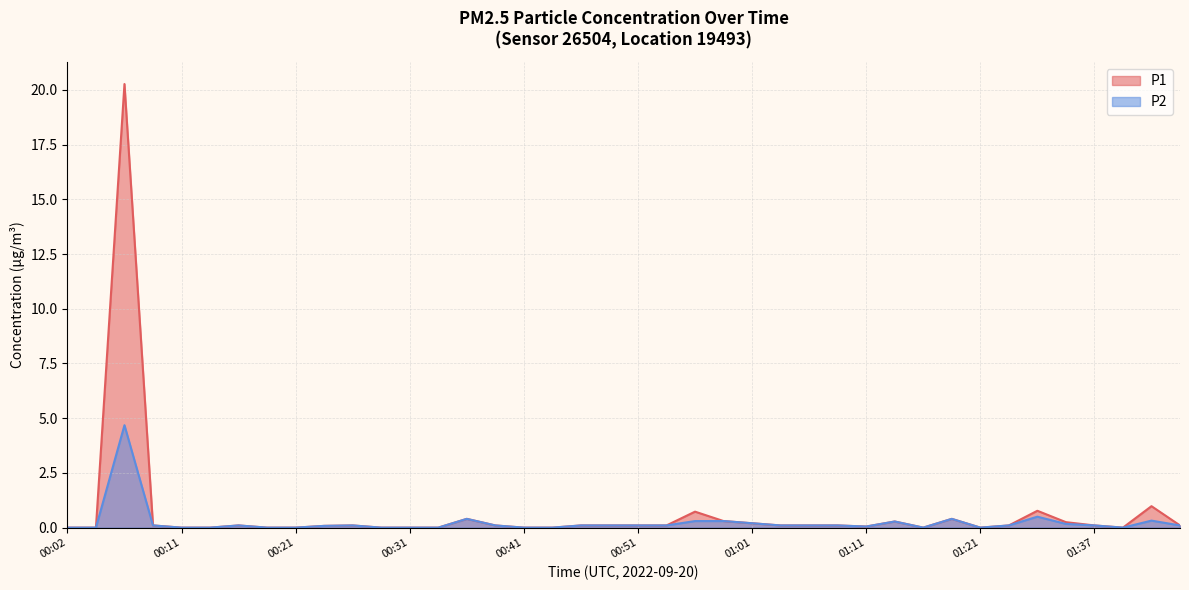

Reading right to left, list all the values displayed in this chart.

P1: 01:45=0.1	01:43=1.0	01:40=0.0	01:37=0.1	01:35=0.2	01:32=0.8	01:24=0.1	01:21=0.0	01:19=0.4	01:16=0.0	01:14=0.3	01:11=0.1	01:09=0.1	01:07=0.1	01:04=0.1	01:01=0.2	00:59=0.3	00:56=0.7	00:54=0.1	00:51=0.1	00:49=0.1	00:46=0.1	00:43=0.0	00:41=0.0	00:39=0.1	00:36=0.4	00:33=0.0	00:31=0.0	00:29=0.0	00:26=0.1	00:24=0.1	00:21=0.0	00:19=0.0	00:16=0.1	00:14=0.0	00:11=0.0	00:09=0.1	00:07=20.3	00:04=0.0	00:02=0.0
P2: 01:45=0.1	01:43=0.3	01:40=0.0	01:37=0.1	01:35=0.2	01:32=0.5	01:24=0.1	01:21=0.0	01:19=0.4	01:16=0.0	01:14=0.3	01:11=0.1	01:09=0.1	01:07=0.1	01:04=0.1	01:01=0.2	00:59=0.3	00:56=0.3	00:54=0.1	00:51=0.1	00:49=0.1	00:46=0.1	00:43=0.0	00:41=0.0	00:39=0.1	00:36=0.4	00:33=0.0	00:31=0.0	00:29=0.0	00:26=0.1	00:24=0.1	00:21=0.0	00:19=0.0	00:16=0.1	00:14=0.0	00:11=0.0	00:09=0.1	00:07=4.7	00:04=0.0	00:02=0.0